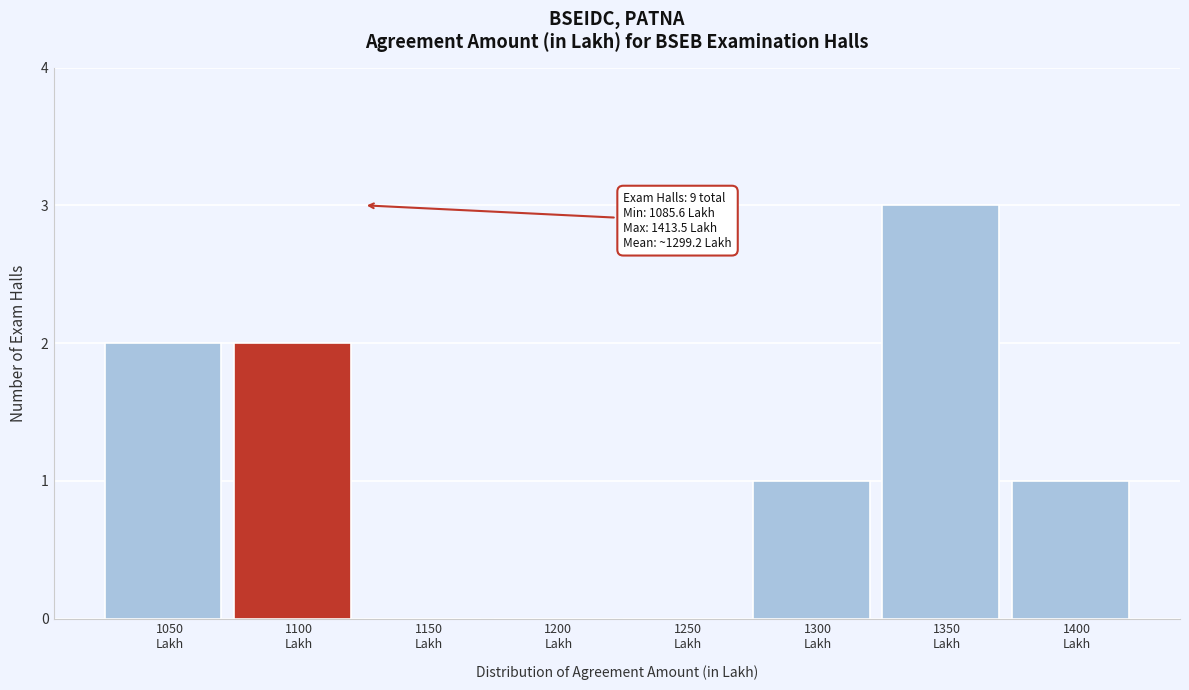

What is the sum of all values?

9